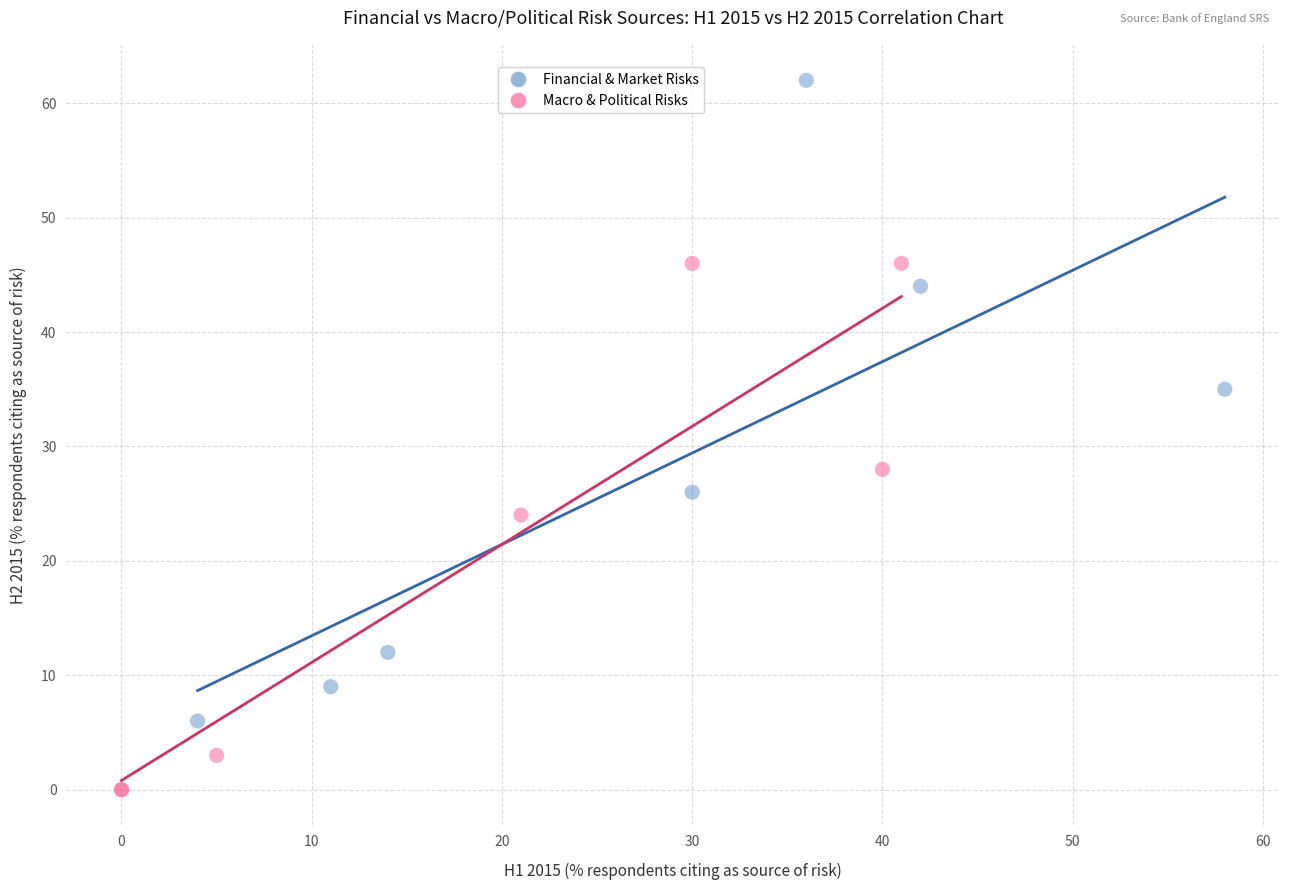

Which series has the widest spread of Y values?

Financial & Market Risks